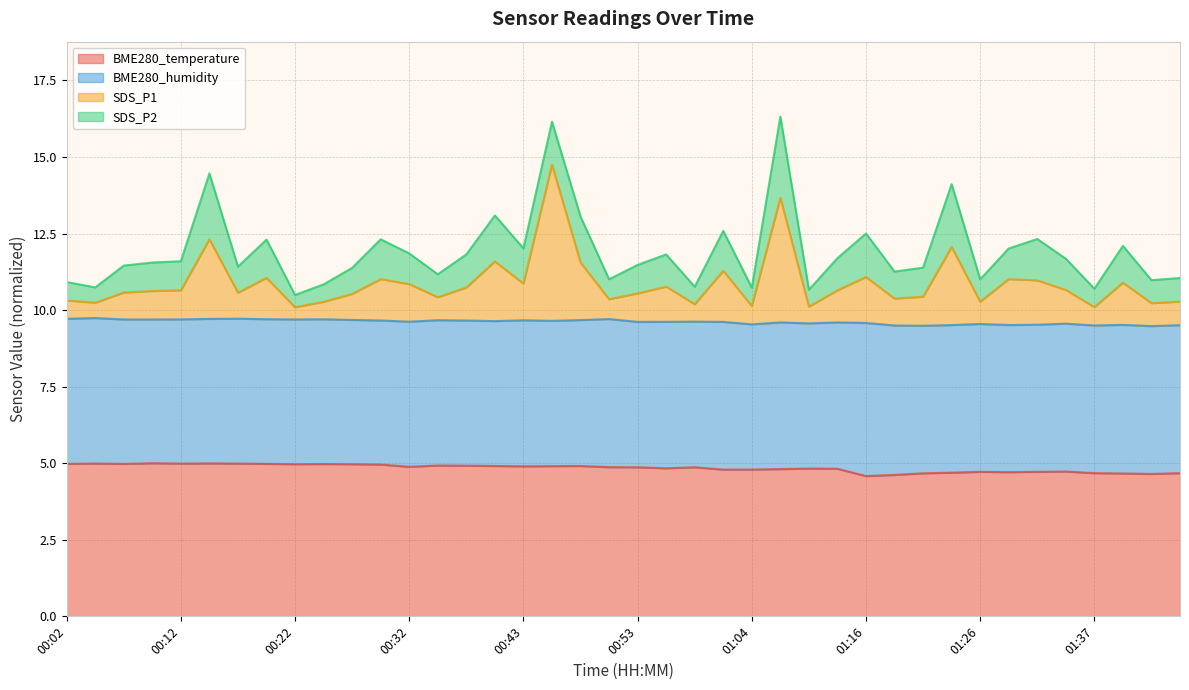

Rank the categories by SDS_P1 value from highest to lowest.

00:45, 01:07, 00:14, 01:23, 00:40, 00:48, 01:02, 01:16, 00:20, 01:29, 00:30, 01:32, 01:39, 00:43, 00:32, 00:56, 00:38, 01:34, 01:13, 00:12, 00:09, 00:07, 00:17, 00:53, 00:27, 01:21, 00:35, 01:18, 00:51, 00:02, 01:44, 01:26, 00:25, 00:04, 01:42, 00:59, 01:04, 01:10, 01:37, 00:22